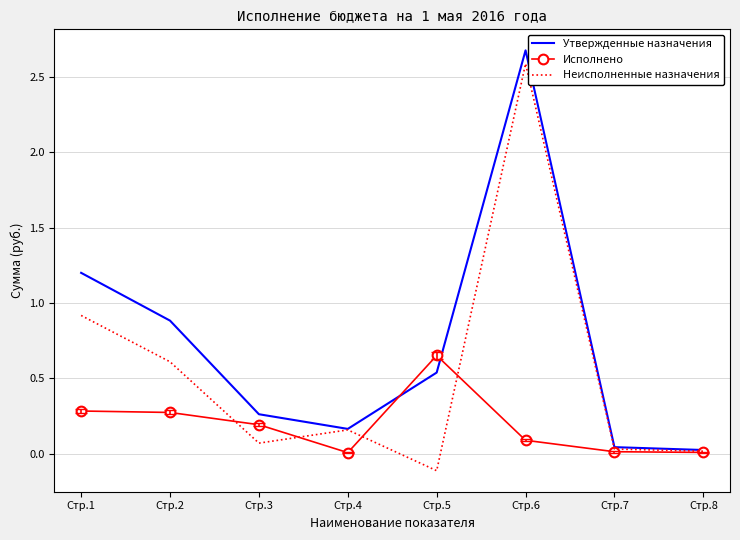

At Стр.3, list the series in order from smallest to largest.

Неисполненные назначения, Исполнено, Утвержденные назначения